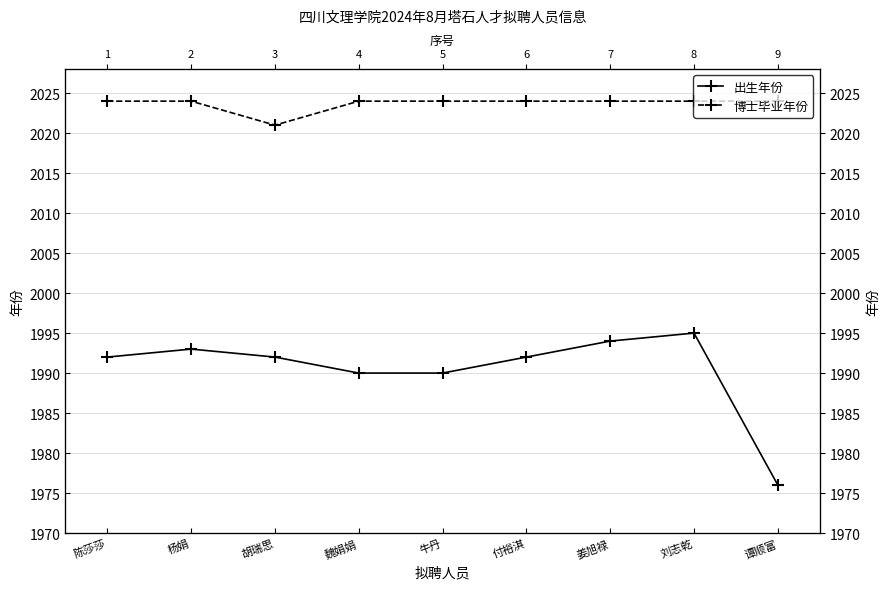

Where does the 出生年份 series first go above 1992?

杨娟